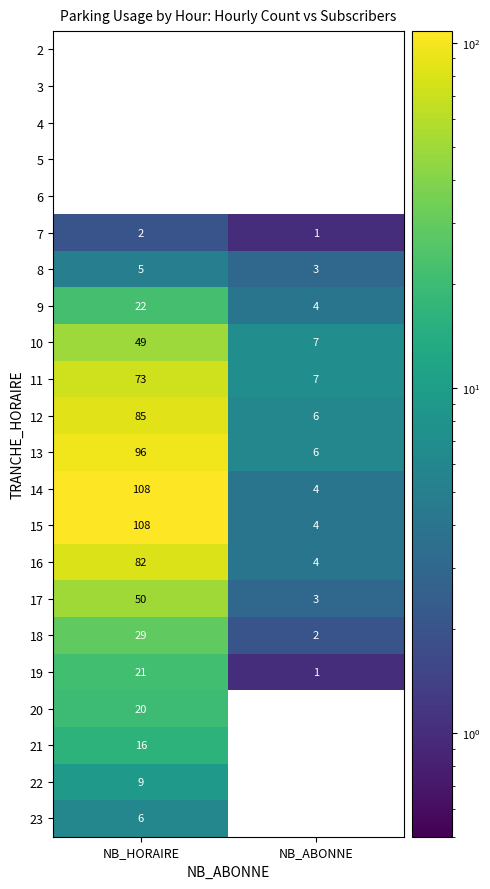

List the labels in order of 10 value, largest first.

NB_HORAIRE, NB_ABONNE